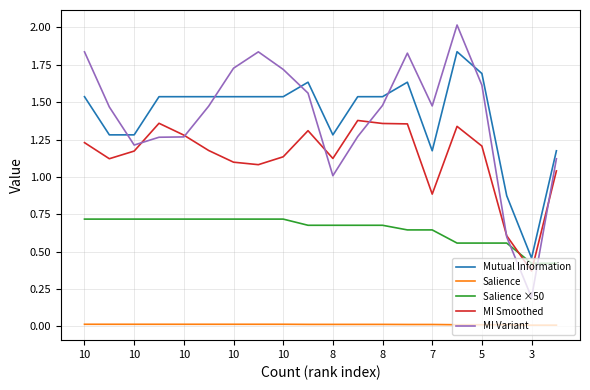

What is the maximum value shown in the chart?

2.0